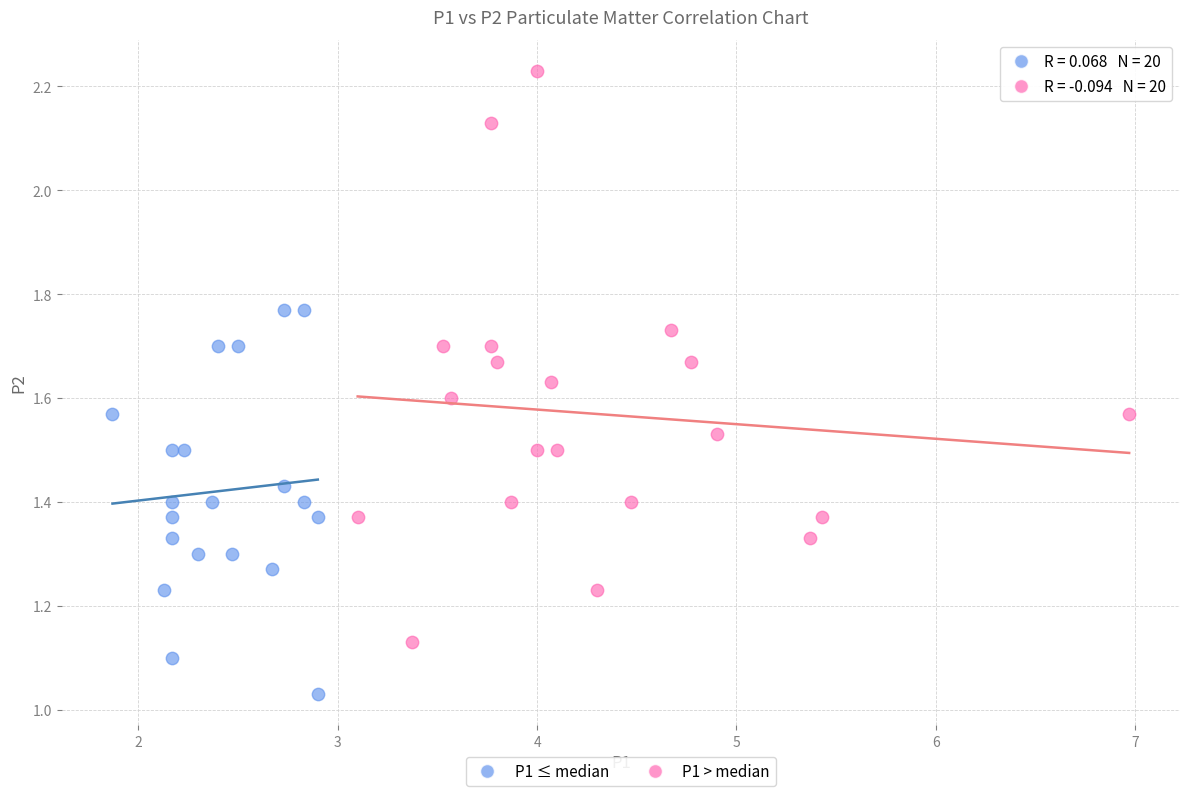

Which series reaches the minimum Y coordinate?

P1 ≤ median